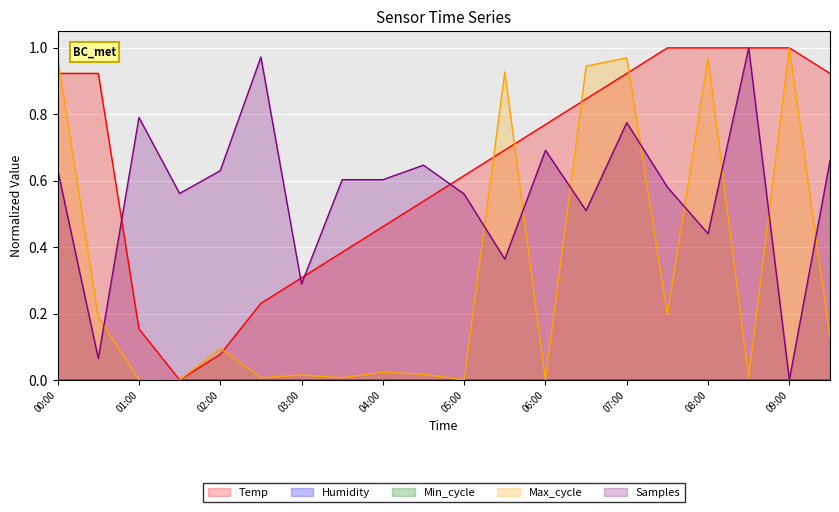

At which category does Samples reach its first local valley?

00:30